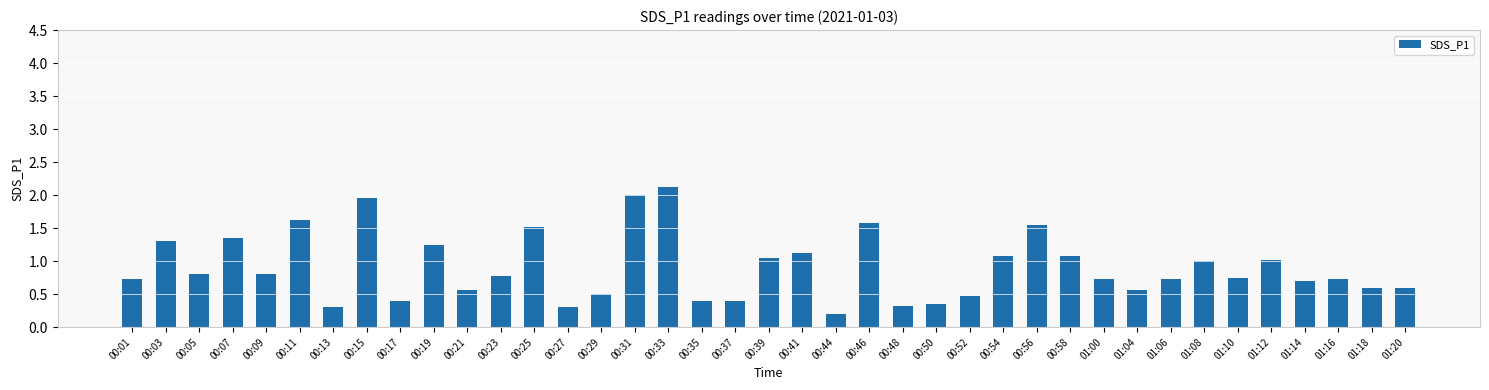

True or false: the data shows 3.0 at 00:15.

False